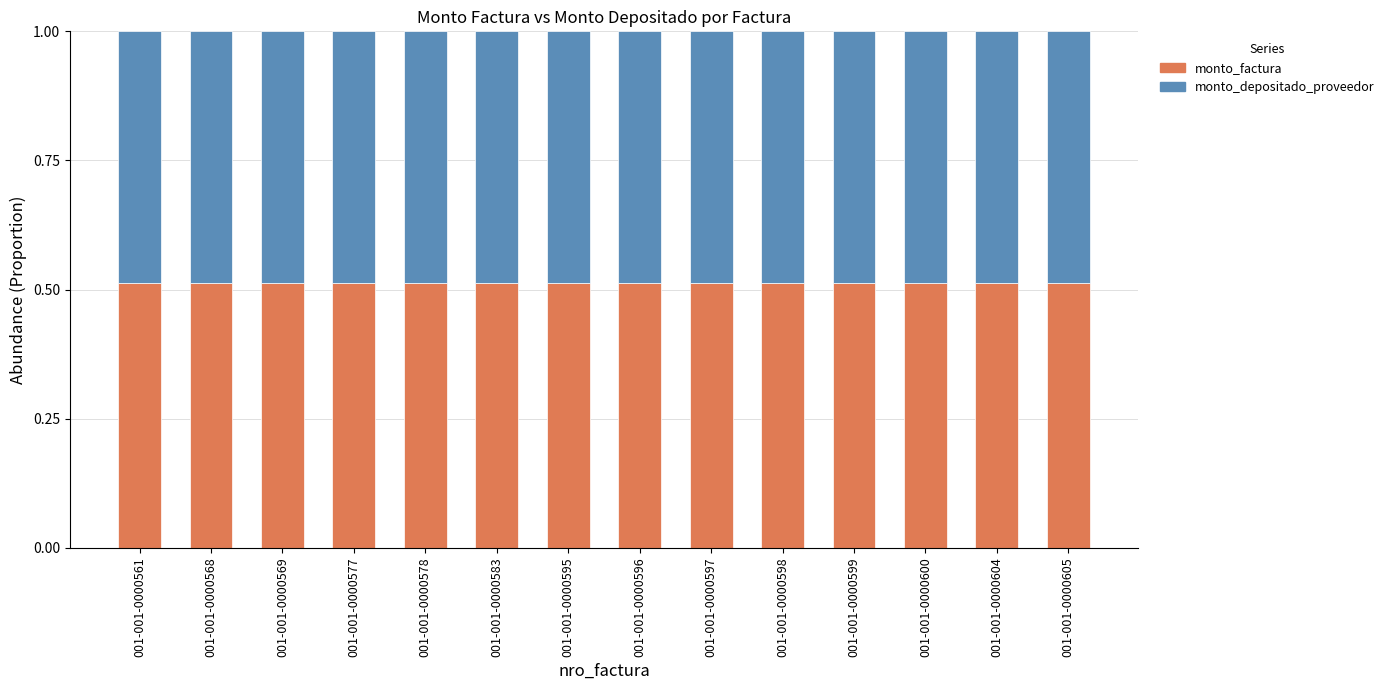

What is the total value across all series at 001-001-0000599?

1.0